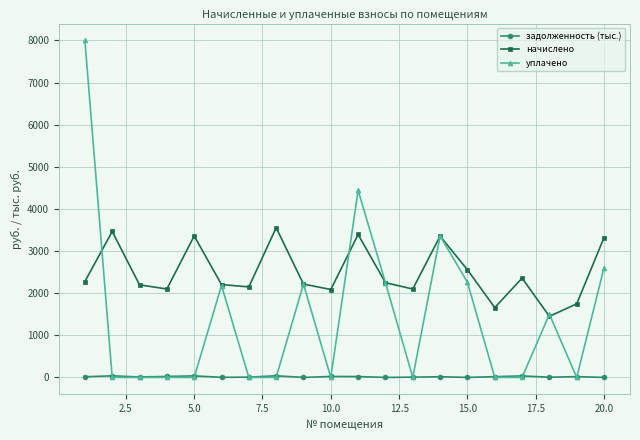

How many values in the задолженность (тыс.) series are below 16?

10